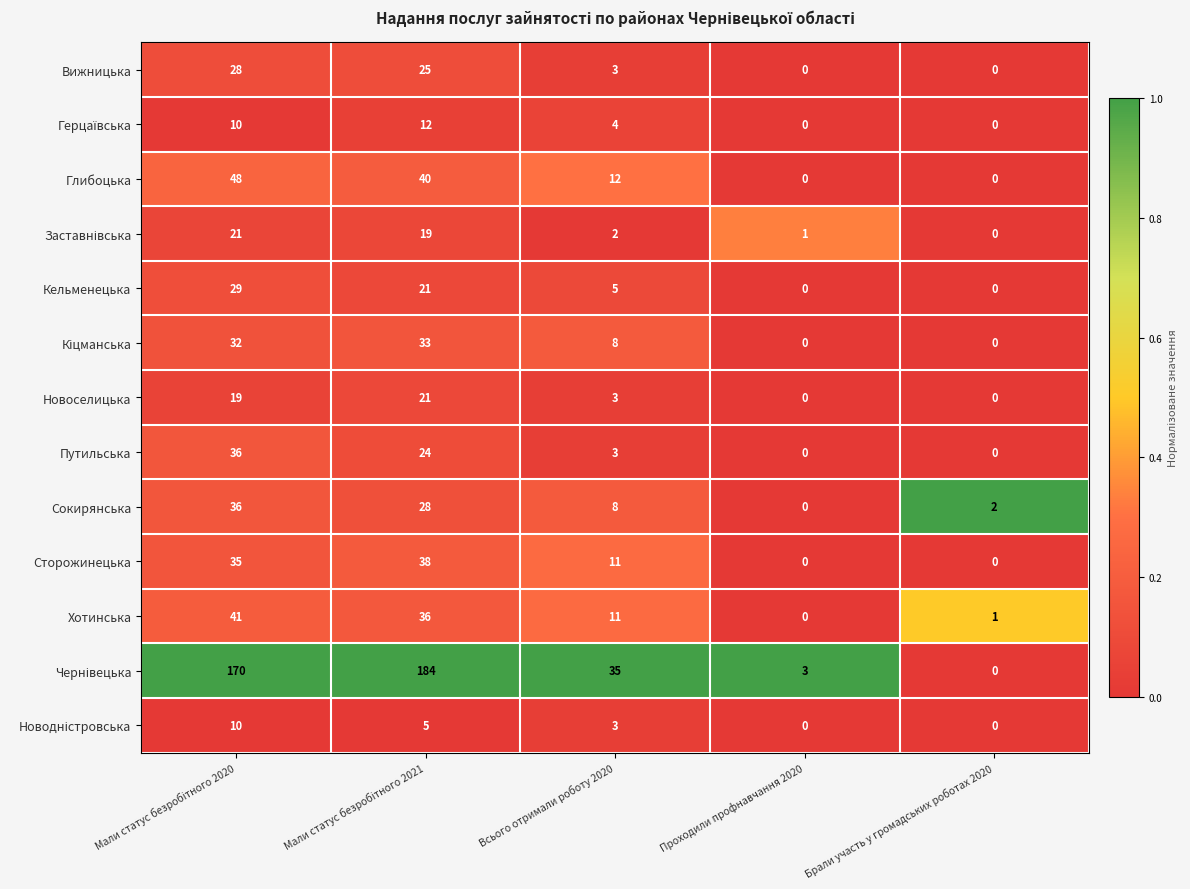

What is the highest value of the Сторожинецька series?

38